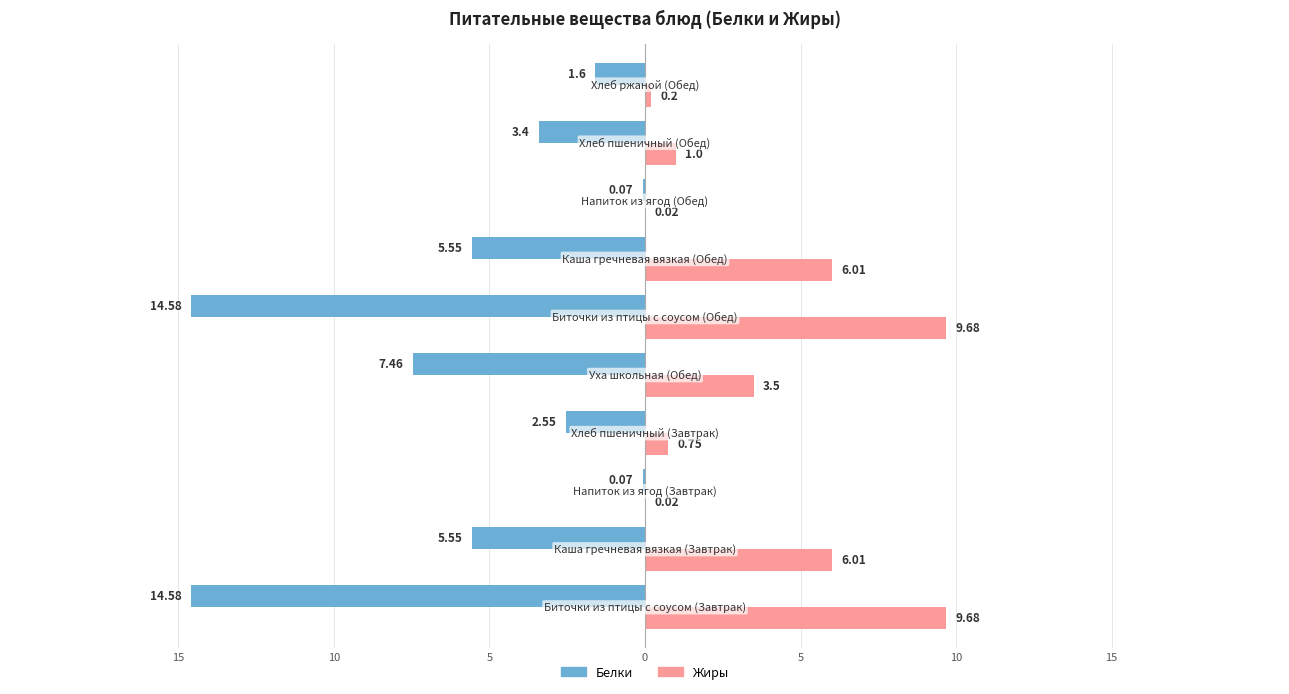

What is the sum of all Жиры values?

36.9